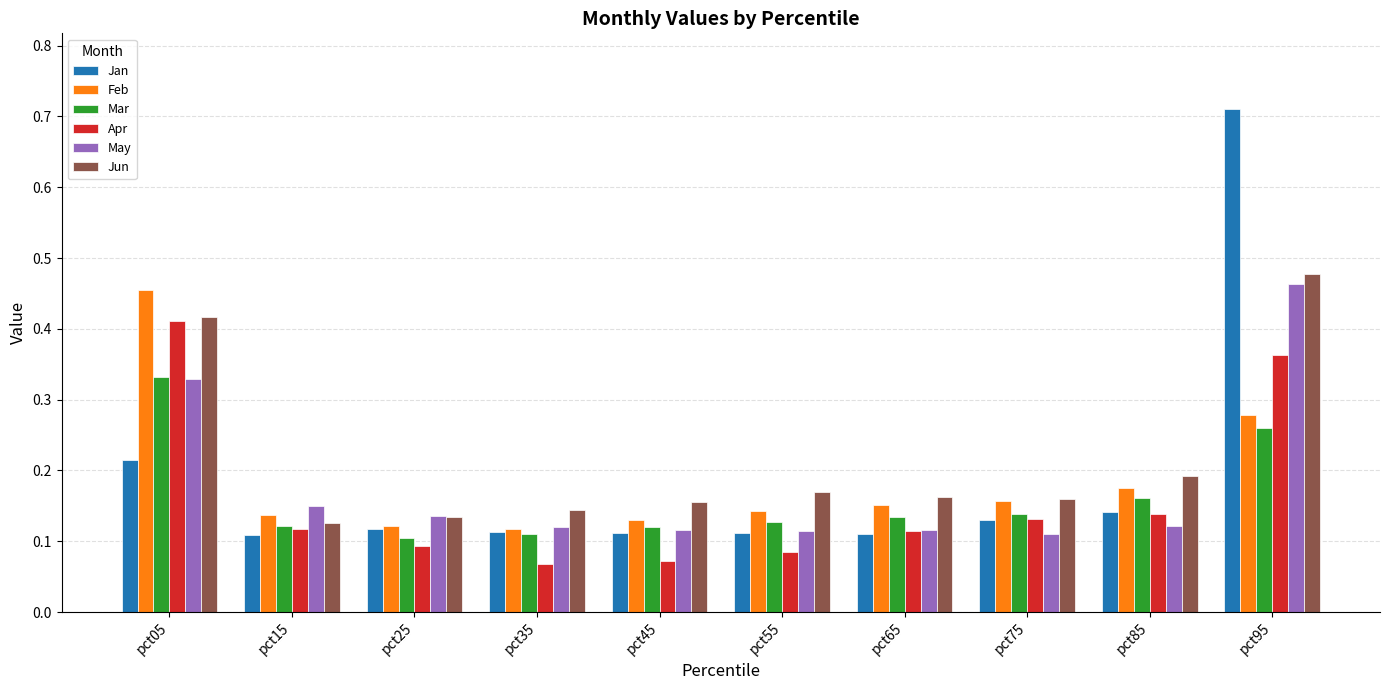

Which series has the largest range (max minus min)?

Jan